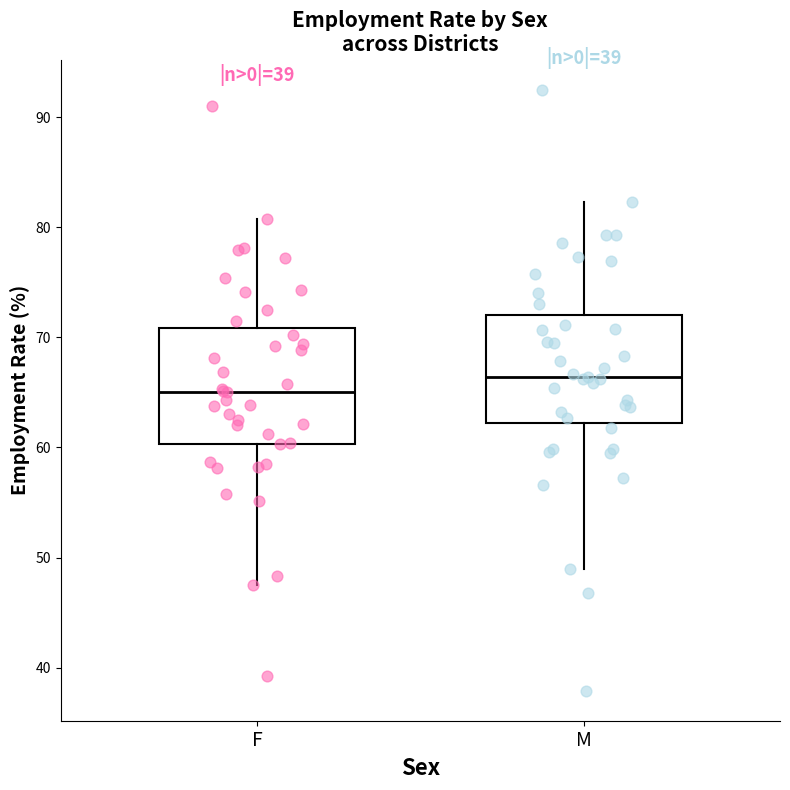

Which box's median line is the lowest?

F